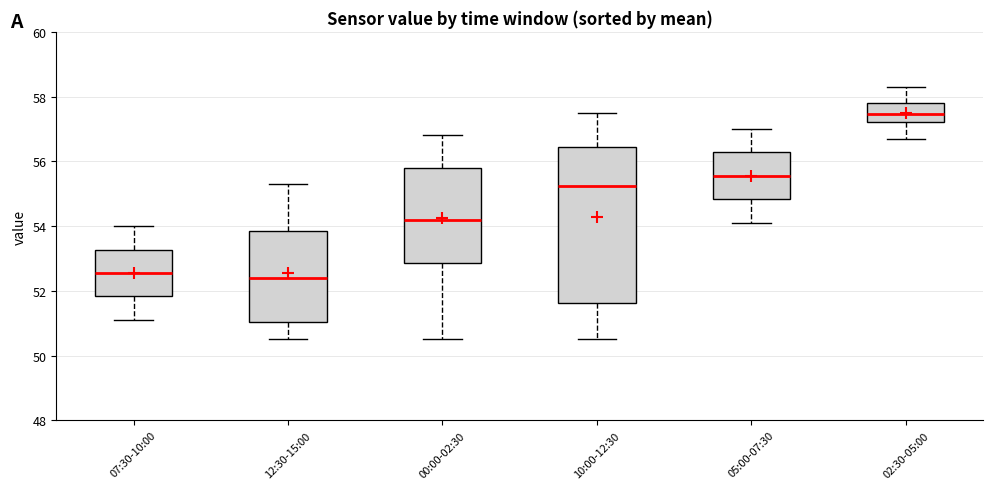

Reading left to right, read every box against the y-axis: the position of its median line, the range the box covers, and the ends of its whiskers. The values are not printed on the chart, so give them approximately, as read against the axis.

07:30-10:00: median 52.6, box 51.8 to 53.2, whiskers 51.2 to 54.0
12:30-15:00: median 52.4, box 51.0 to 53.8, whiskers 50.6 to 55.4
00:00-02:30: median 54.2, box 52.8 to 55.8, whiskers 50.6 to 56.8
10:00-12:30: median 55.2, box 51.6 to 56.4, whiskers 50.6 to 57.6
05:00-07:30: median 55.6, box 54.8 to 56.2, whiskers 54.2 to 57.0
02:30-05:00: median 57.4, box 57.2 to 57.8, whiskers 56.8 to 58.4